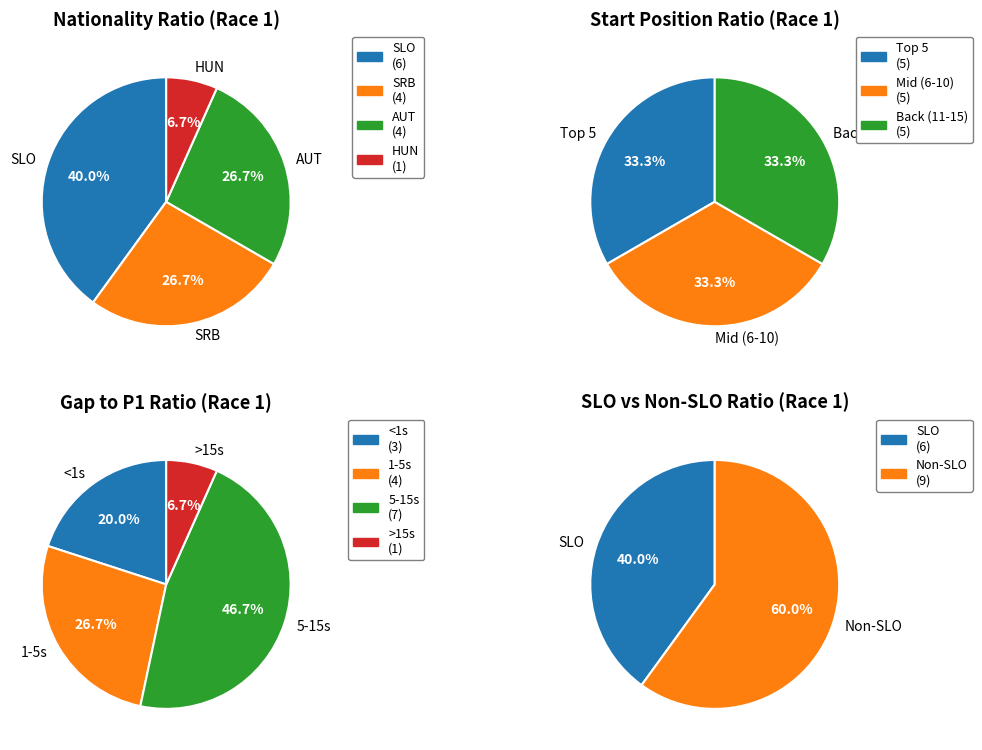

What percentage is the SLO slice, to the nearest percent?

40%